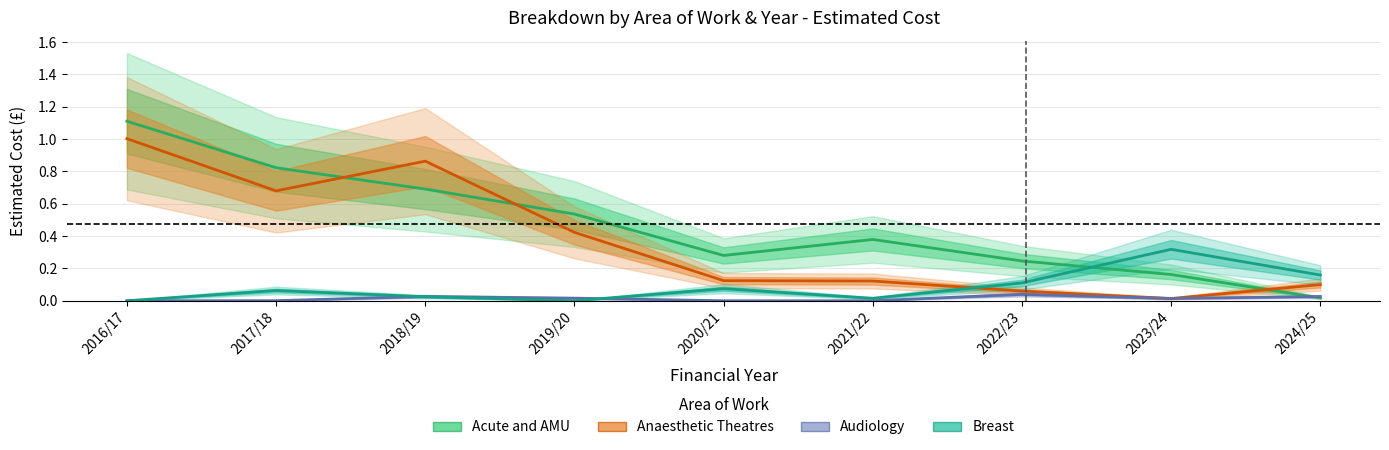

Rank the series at 2023/24 from highest to lowest value.

Breast, Acute and AMU, Audiology, Anaesthetic Theatres